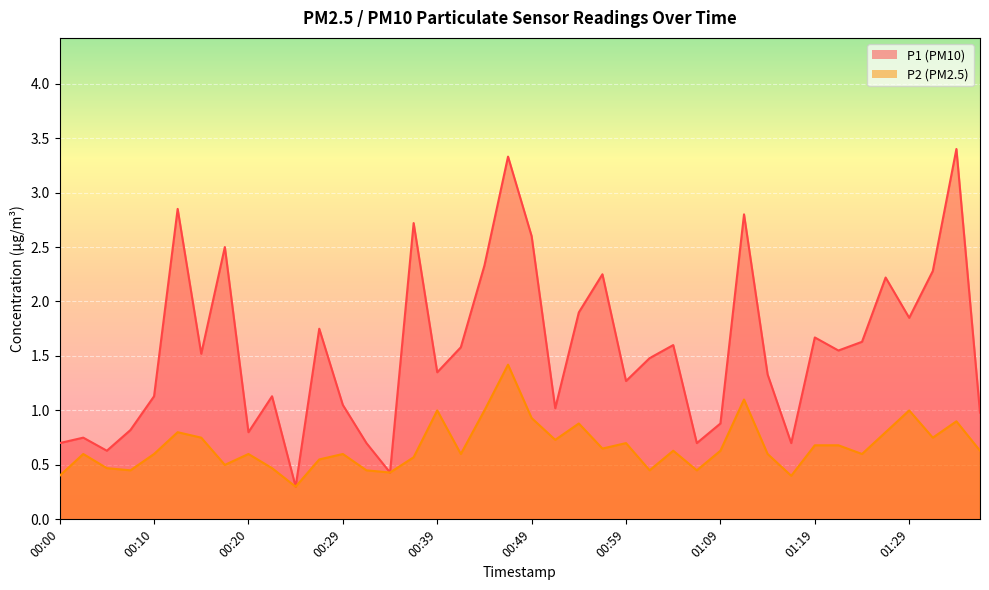

The P1 series shows 0.4 at 00:34. True or false?

True